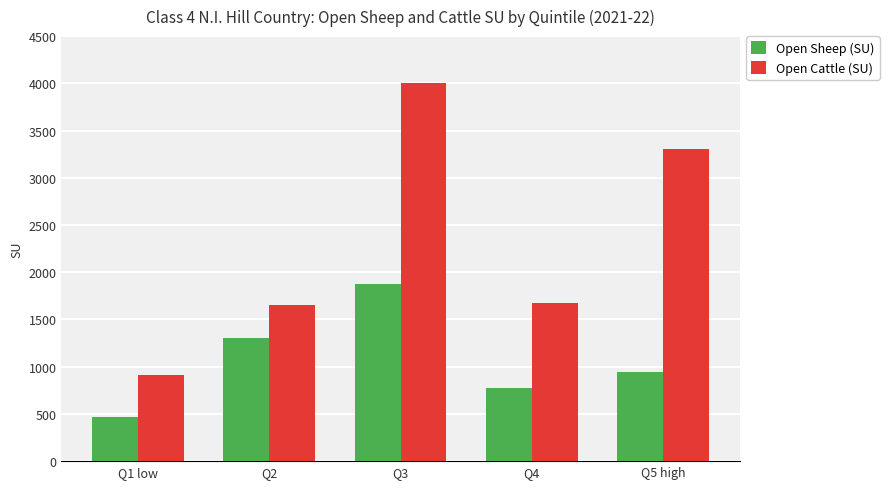

Reading left to right, what are all the values shown in this chart?

Open Sheep (SU): 469	1307	1879	770	942
Open Cattle (SU): 911	1648	4003	1677	3310